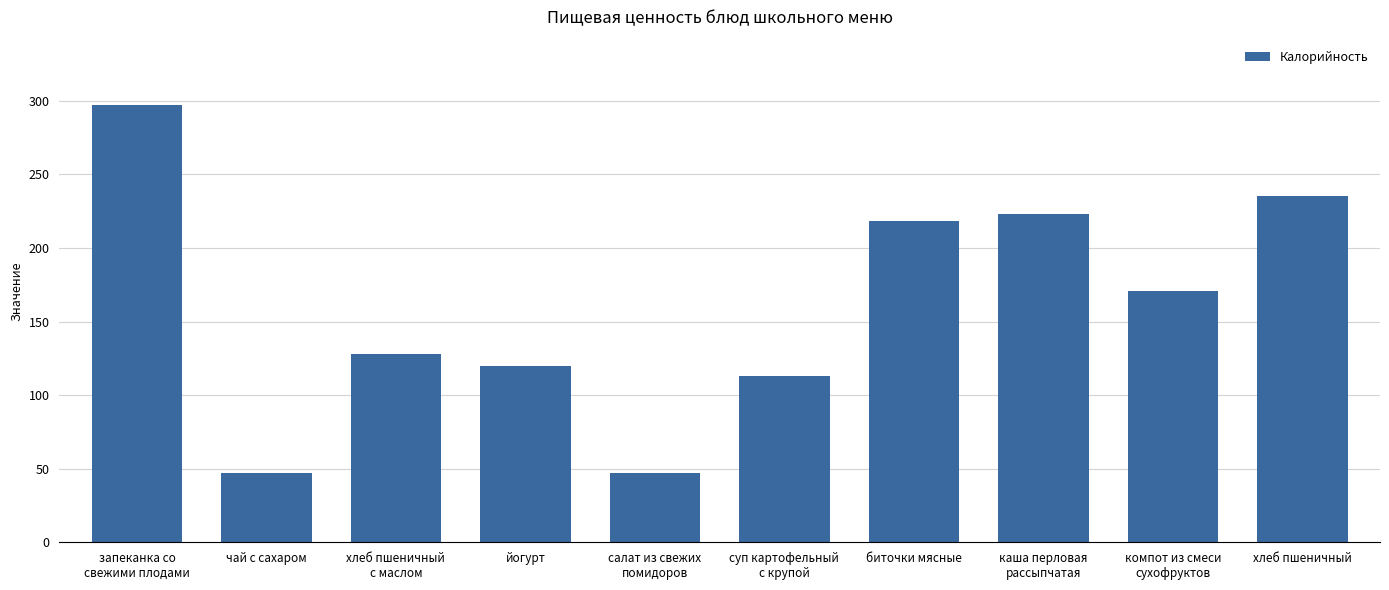

How many bars are there in total?

10